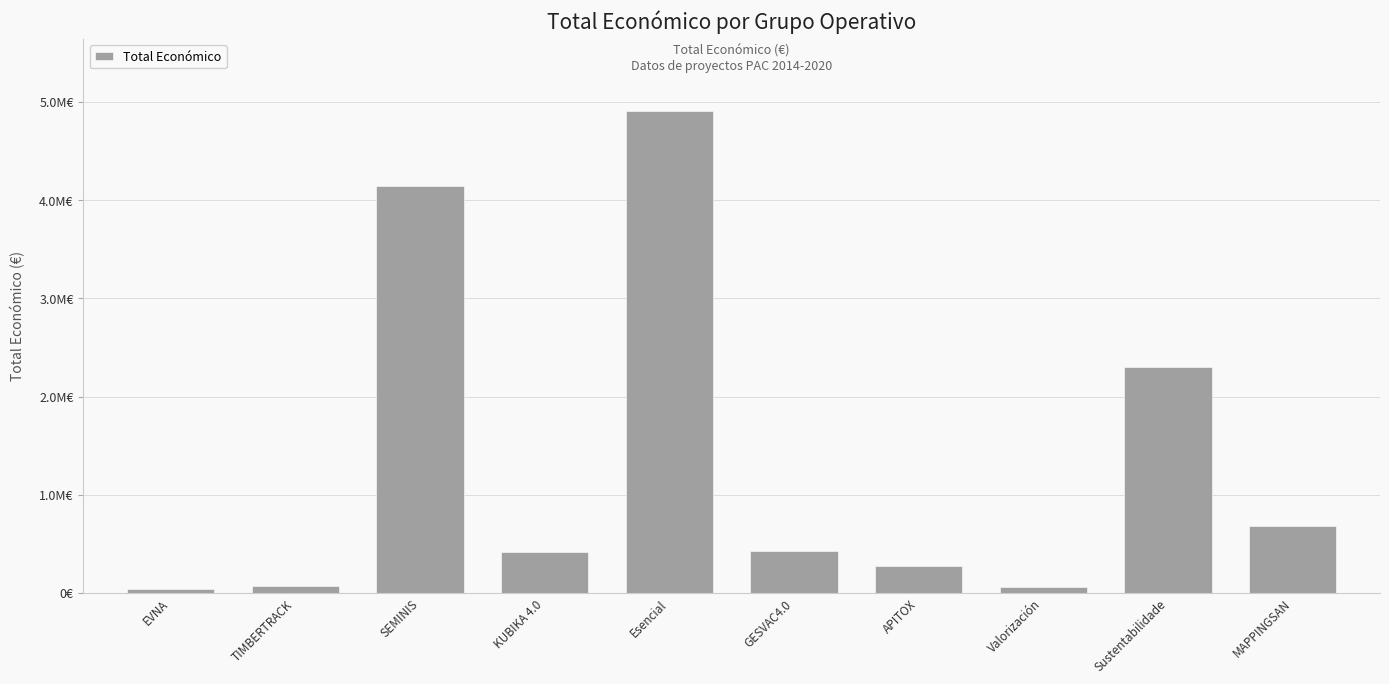

What is the difference between the maximum and minimum values?

4863630